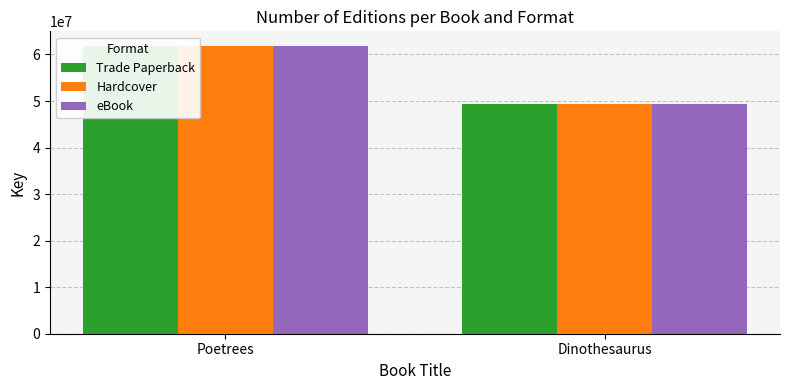

What is the greatest value displayed?

61878871